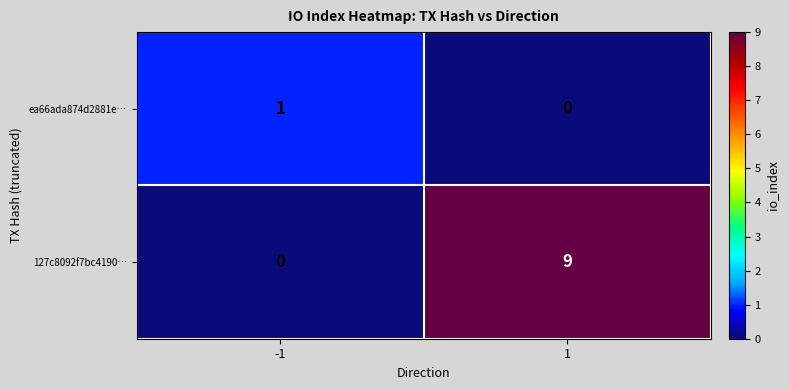

What is the difference between the 127c8092f7bc4190… values at -1 and 1?

9